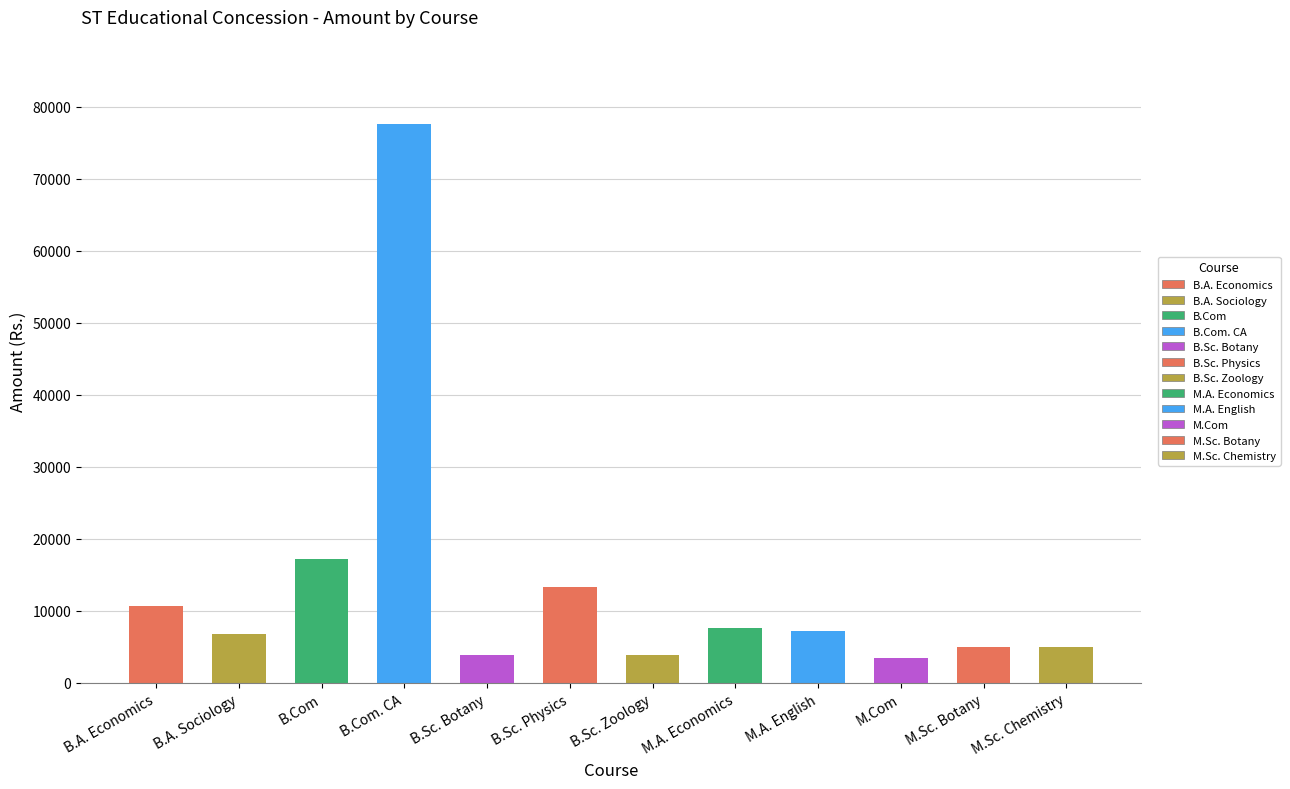

How many bars are there in total?

12